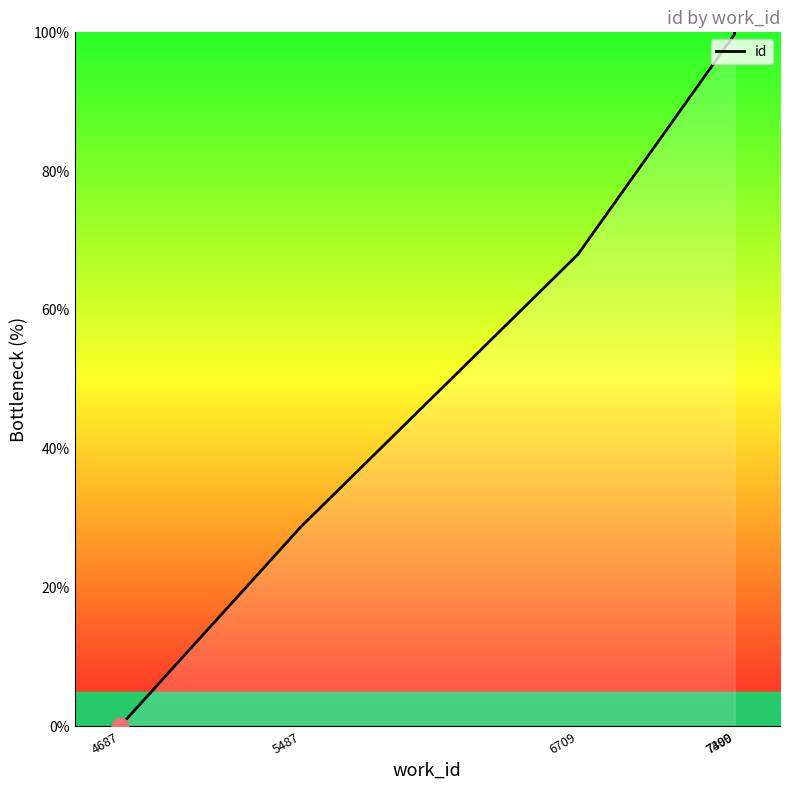

The chart shows a value of 28.8 at 5487. True or false?

True